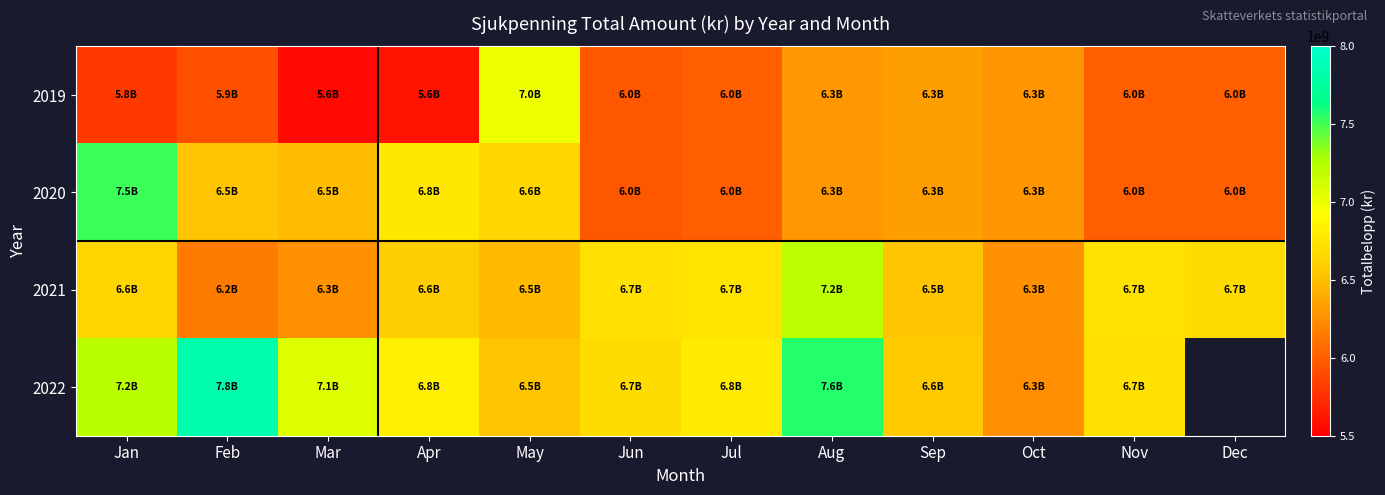

List the series in order of their peak value, highest first.

2022, 2020, 2021, 2019